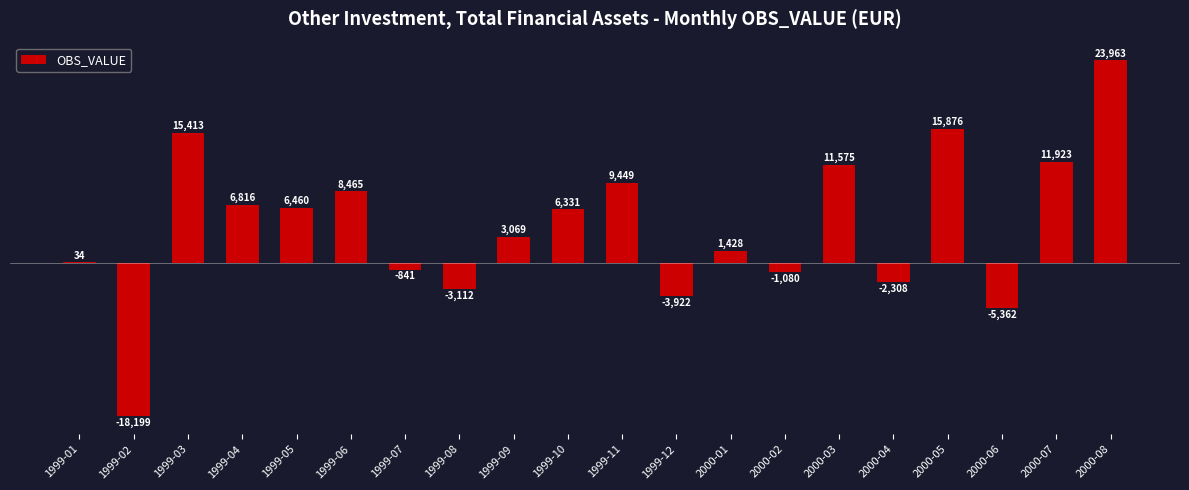

Between 2000-03 and 1999-03, which is larger?

1999-03